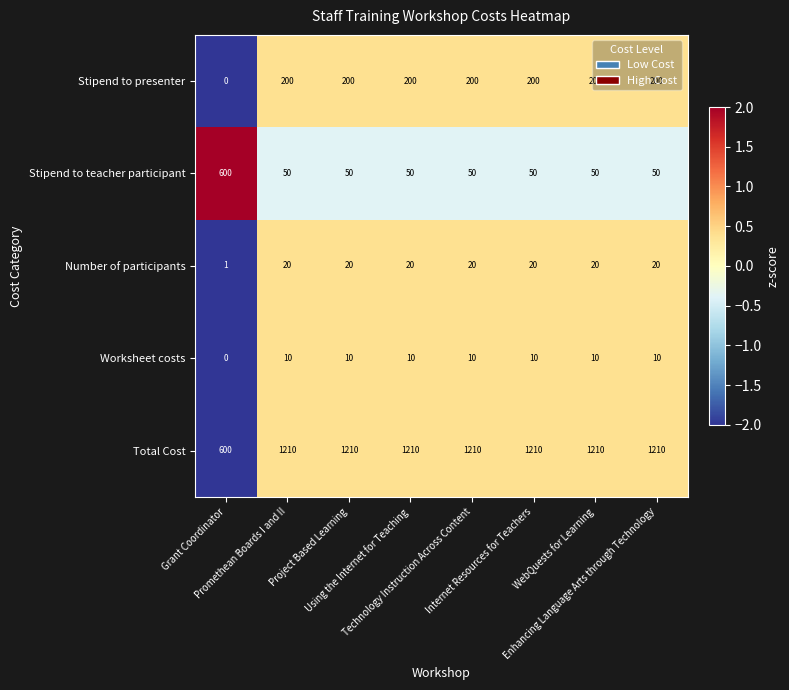

At how many categories does at least one series exceed 368?

8